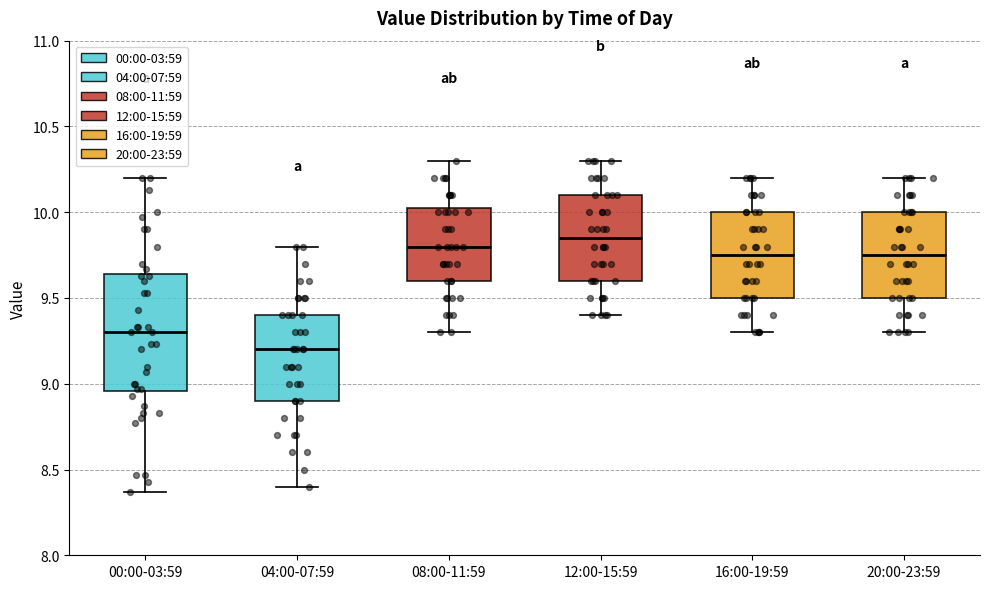

Comparing the boxes themselves (not the whiskers), which one is the tallest?

00:00-03:59